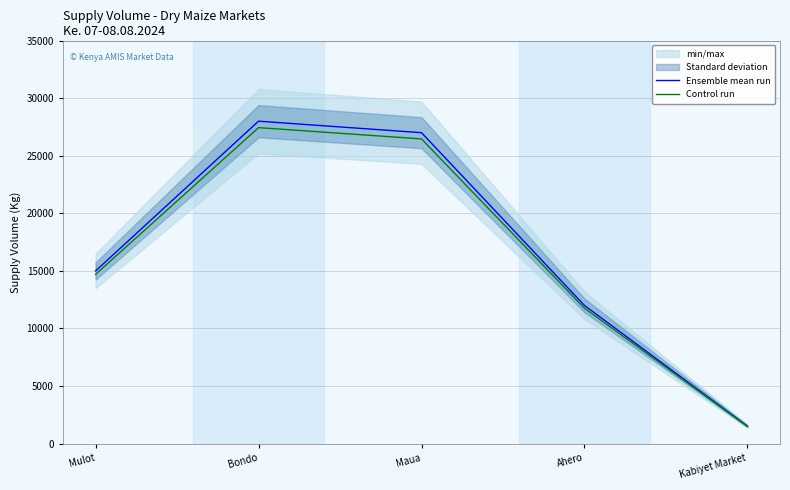

What is the label of the 1st point from the left?

Mulot